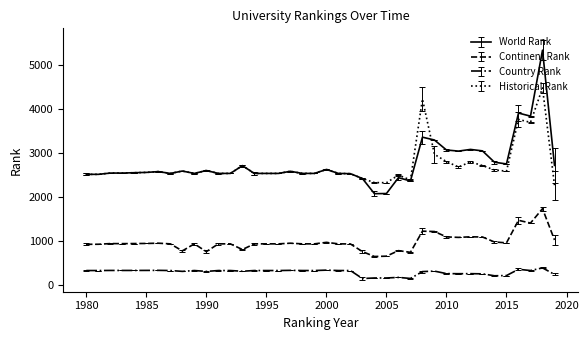

Which series has the largest range (max minus min)?

World Rank